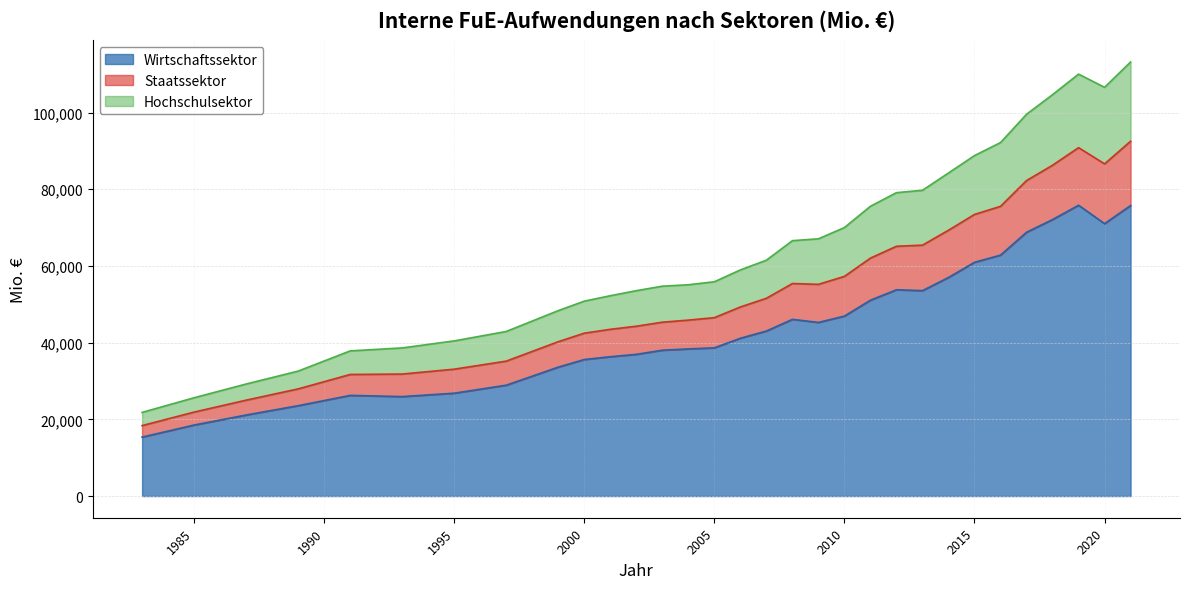

What is the minimum value for Wirtschaftssektor?

15369